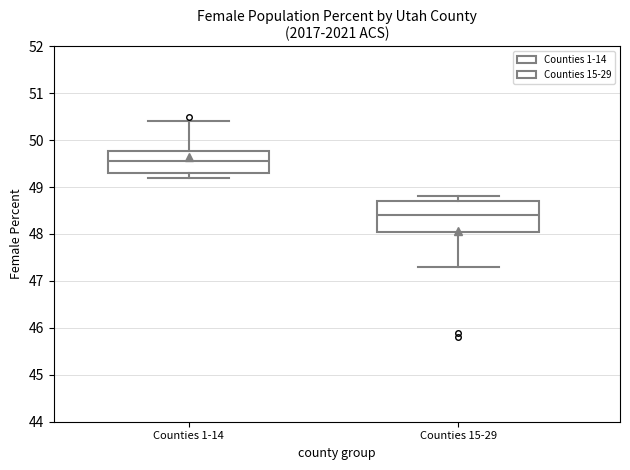

Comparing the boxes themselves (not the whiskers), which one is the tallest?

Counties 15-29